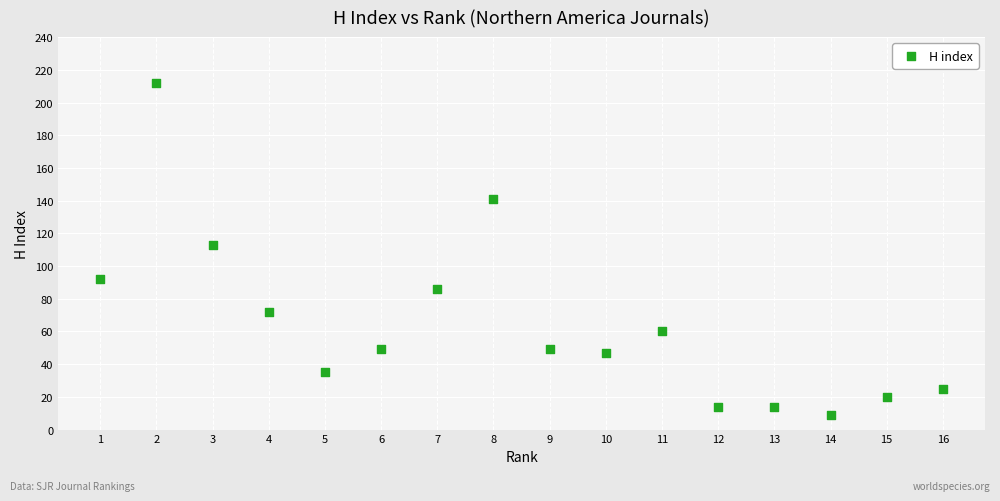

What is the range of Y values (max minus min)?

203